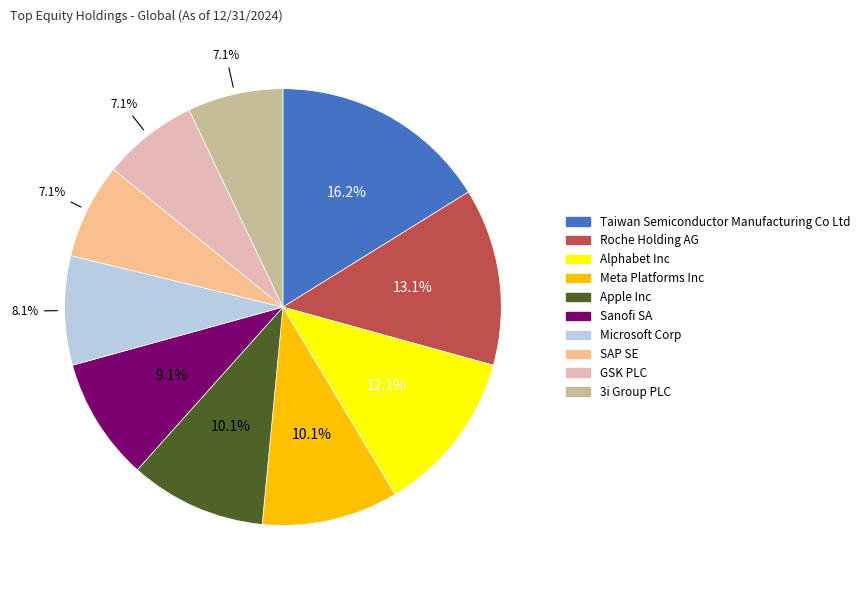

Count the number of slices in the pie.

10